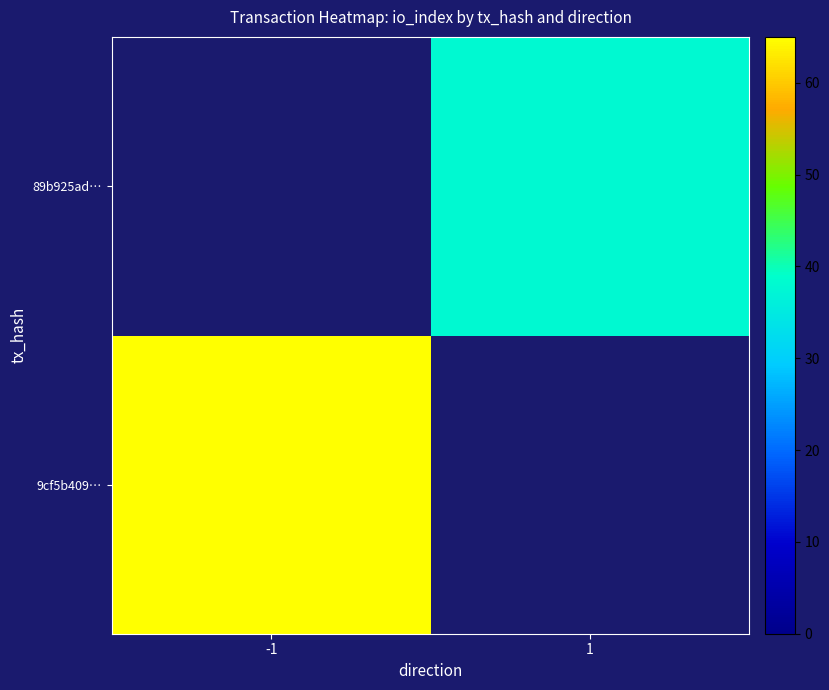

Count the number of categories in the chart.

2